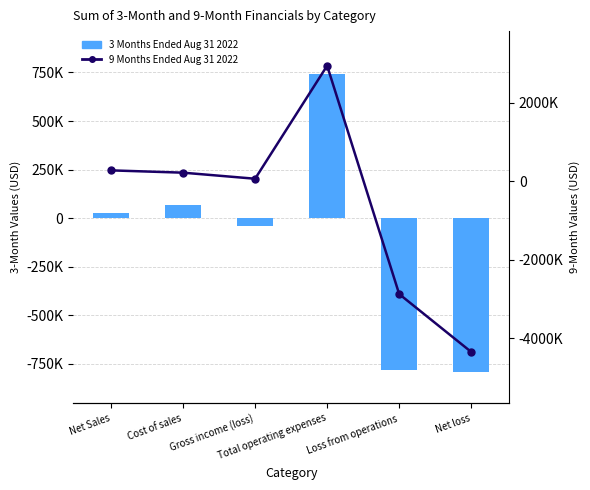

Reading left to right, extract all data points from this chart.

3 Months Ended Aug 31 2022: 26271	66442	-40171	740914	-781085	-795112
9 Months Ended Aug 31 2022: 271817	213138	58679	2938702	-2880023	-4354564